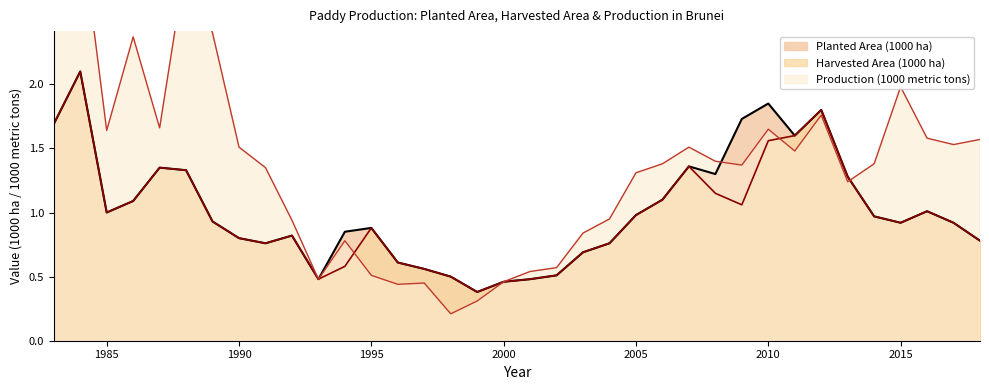

Is it true that Planted Area (1000 ha) equals 0.5 at 2001?

True